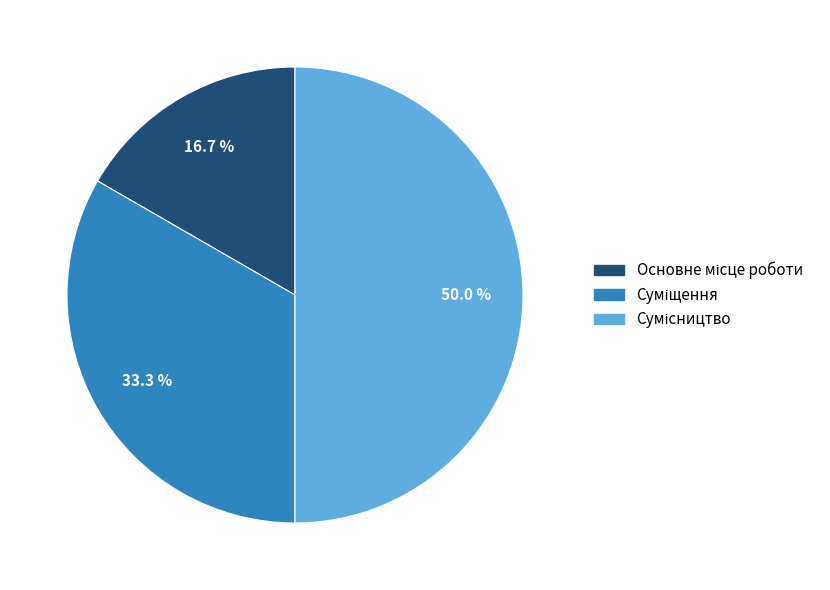

How many slices are in this pie chart?

3